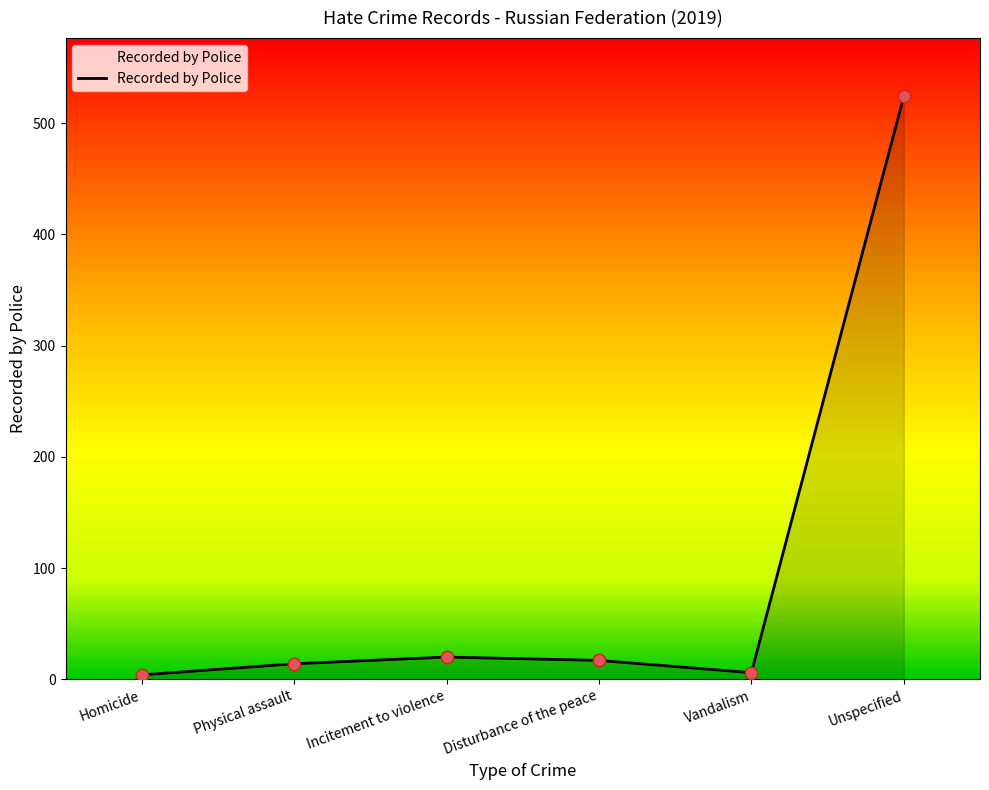

Which has a higher value, Homicide or Physical assault?

Physical assault